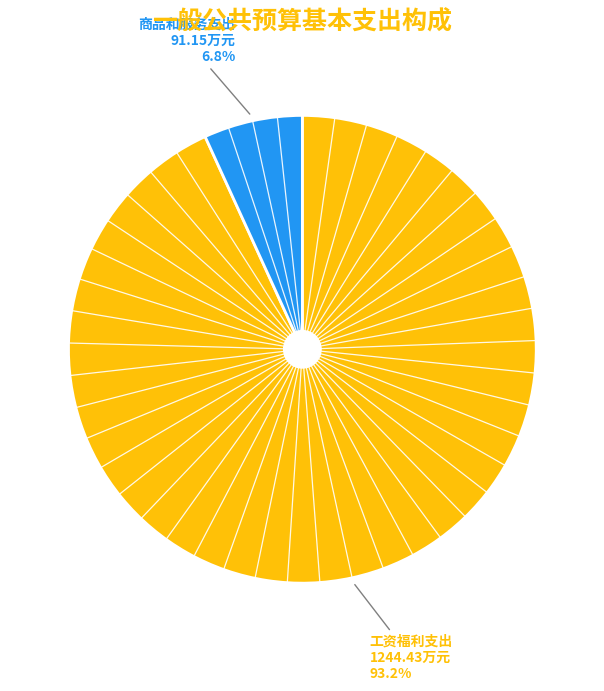

Is there any slice that represents more than half of the pie?

Yes